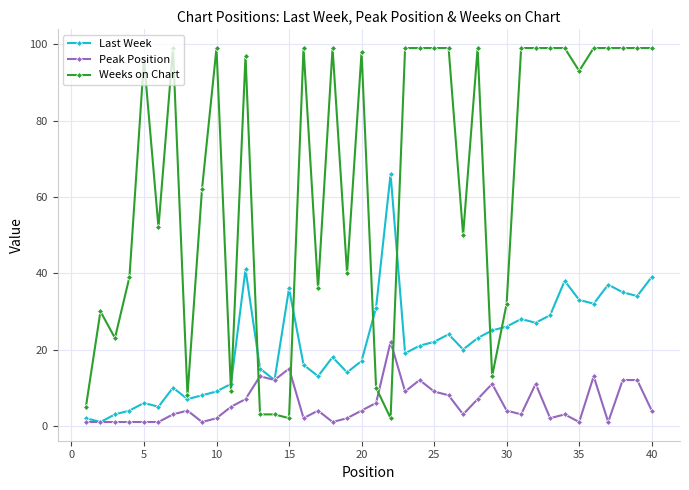

Does the chart have visible grid lines?

Yes